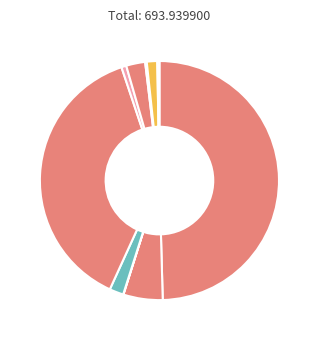

How many slices are in this pie chart?

10